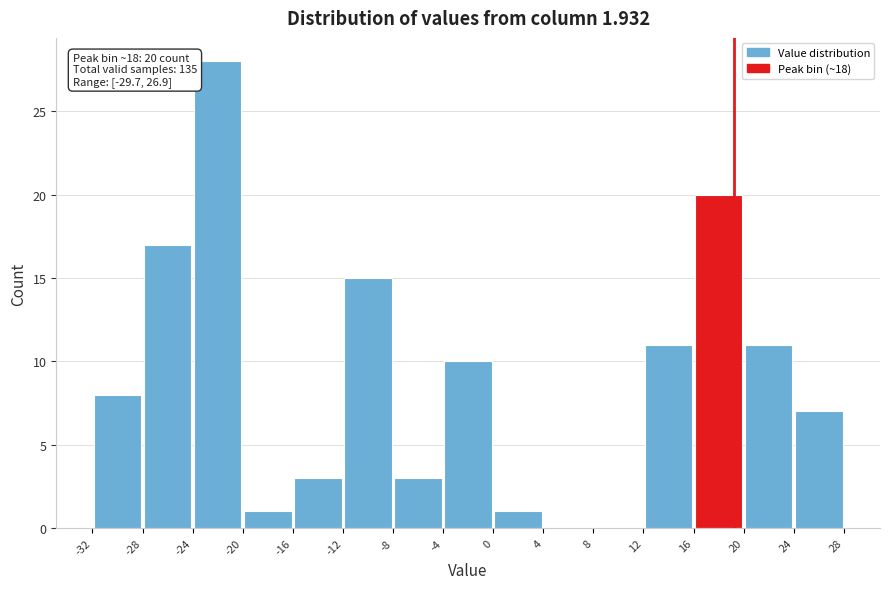

Which range on the x-axis has the tallest bar?

-24 to -20